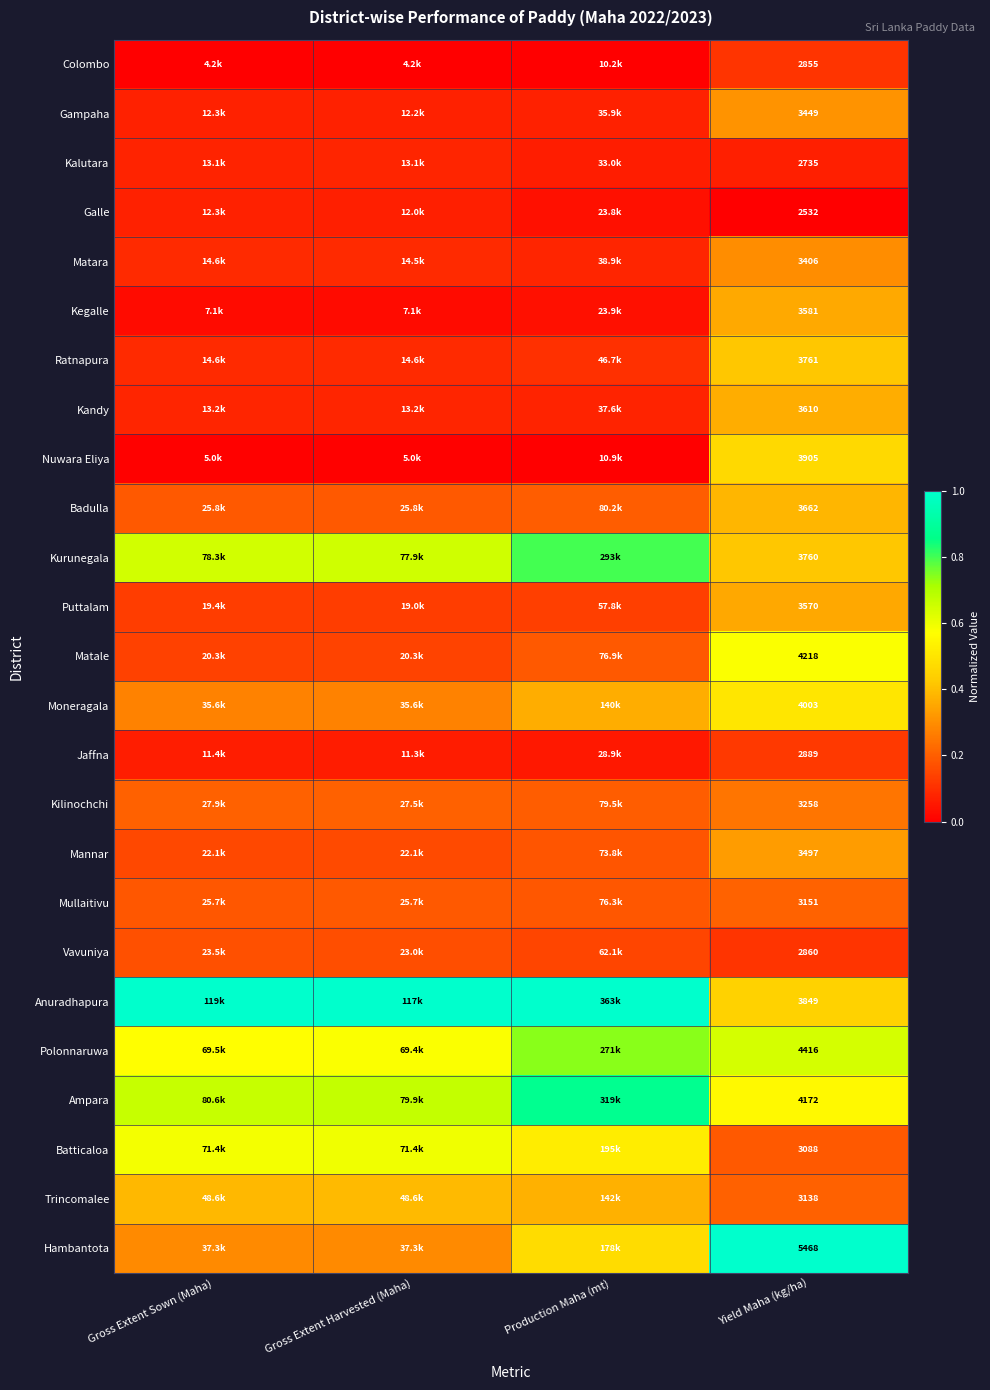

Between Gross Extent Harvested (Maha) and Production Maha (mt), which series saw the biggest shift?

Ampara